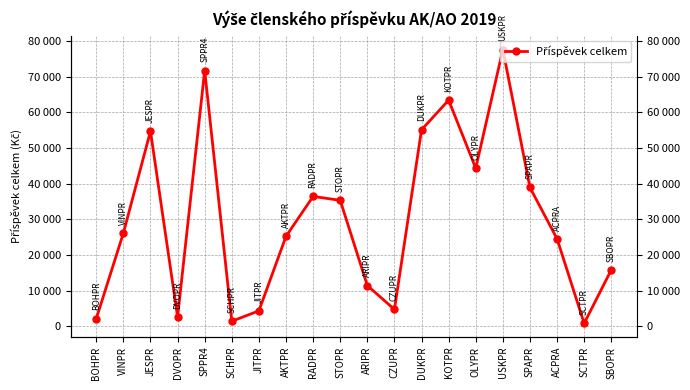

Reading right to left, what are all the values shown in this chart?

15800	800	24500	38900	77600	44300	63400	55100	4700	11400	35300	36400	25200	4300	1400	71700	2600	54700	26100	2100